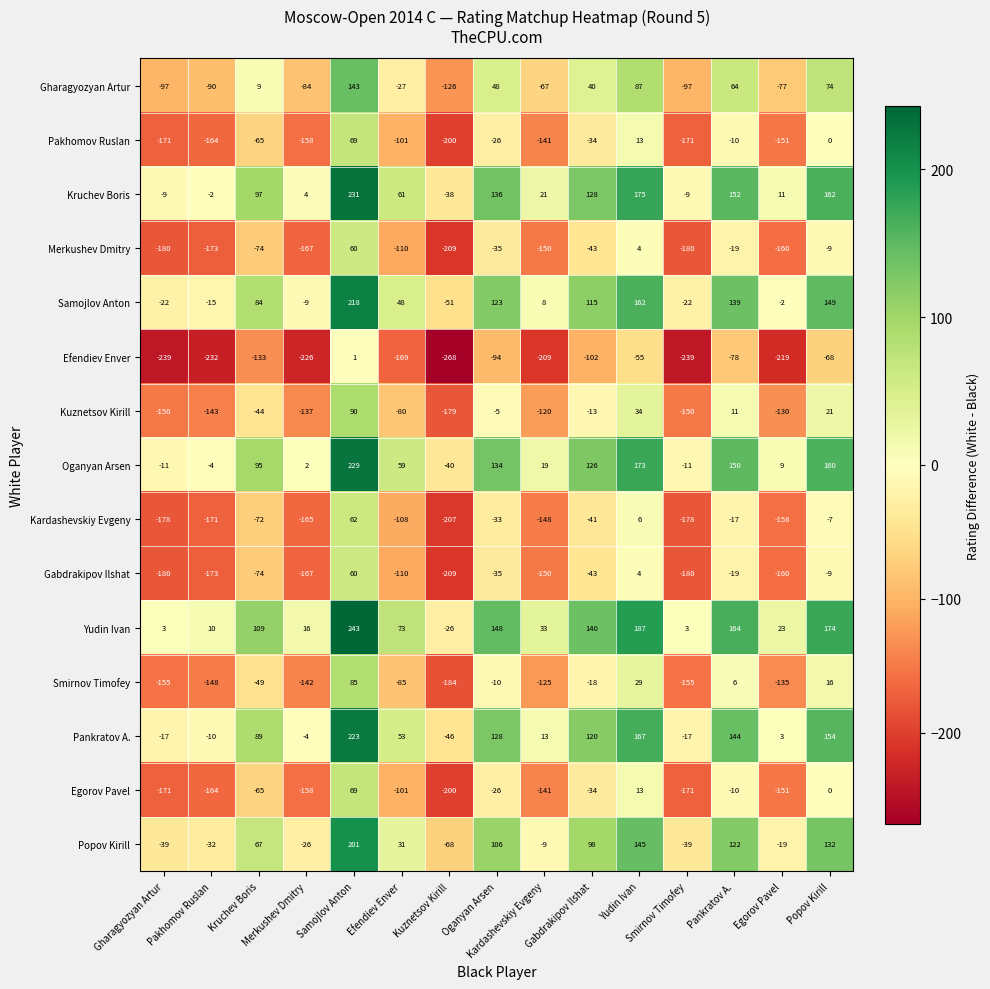

What is the minimum value shown in the chart?

-268